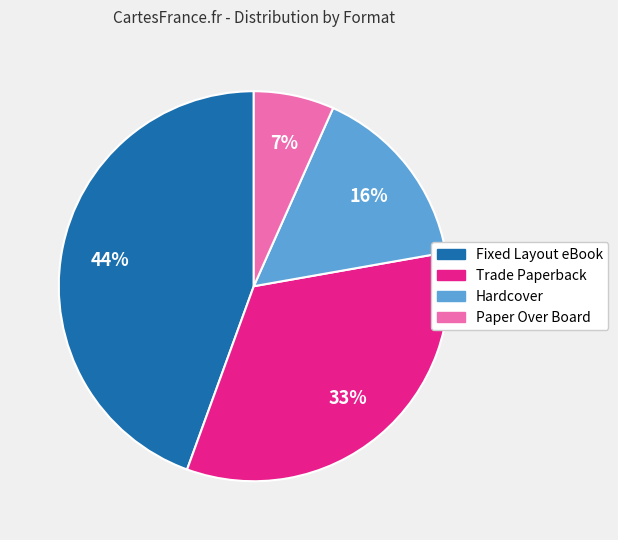

What is the ratio of the value at Hardcover to the value at Paper Over Board?

2.3